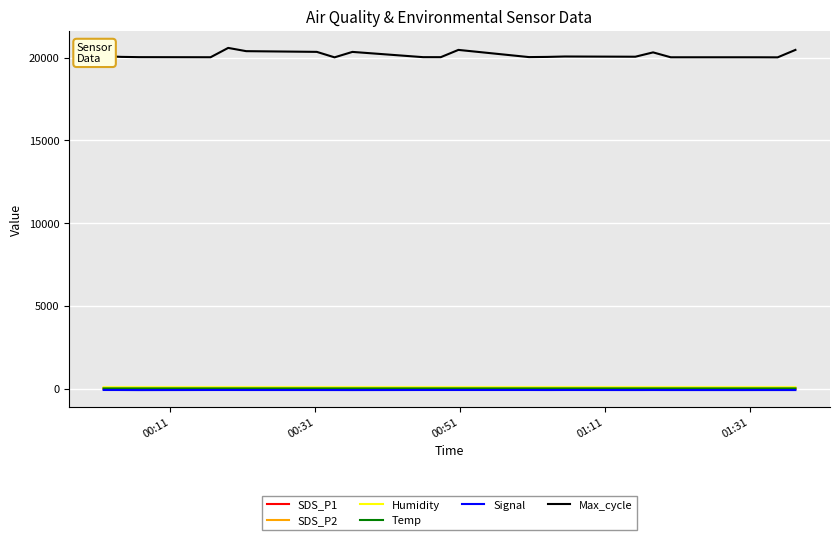

True or false: Temp and Max_cycle cross at least once.

False